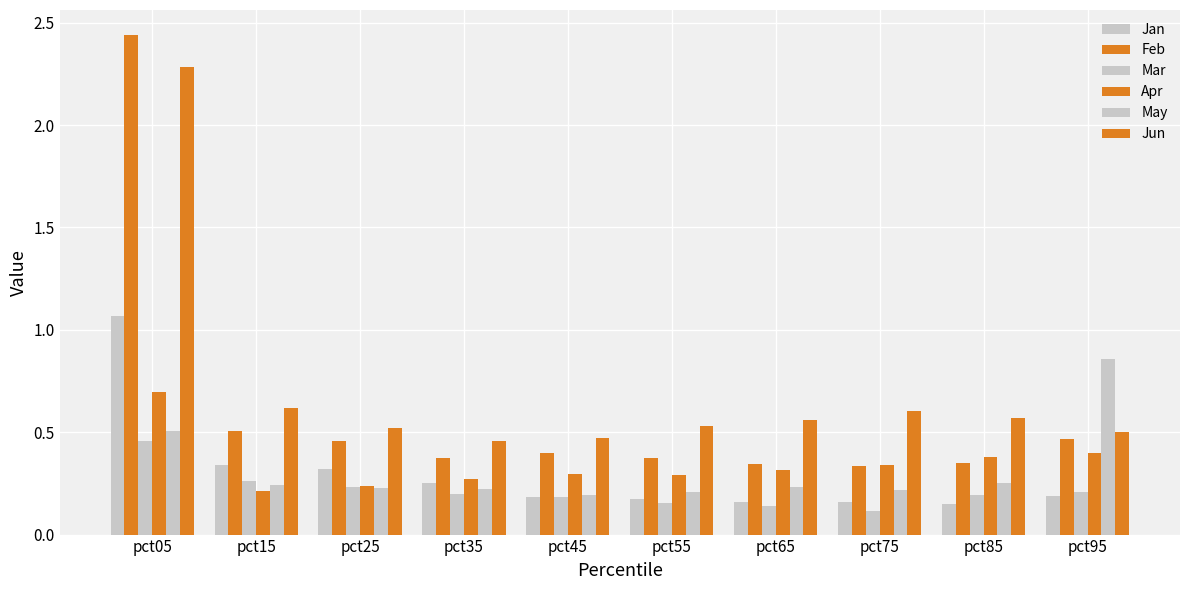

What is the sum of all Jan values?

3.0